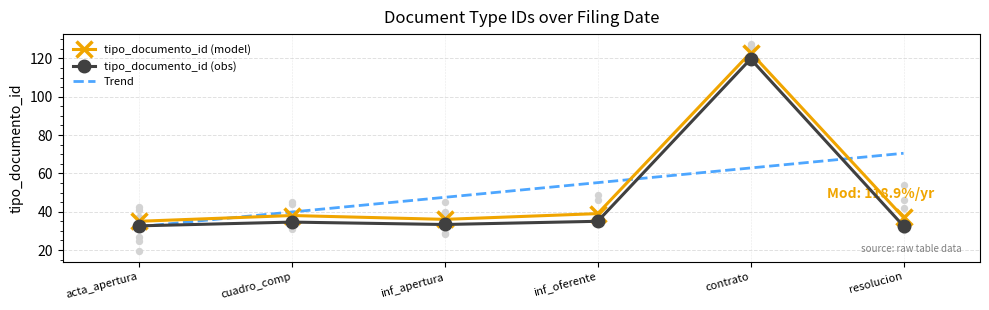

What are all the series names shown in the legend?

tipo_documento_id (model), tipo_documento_id (obs), Trend